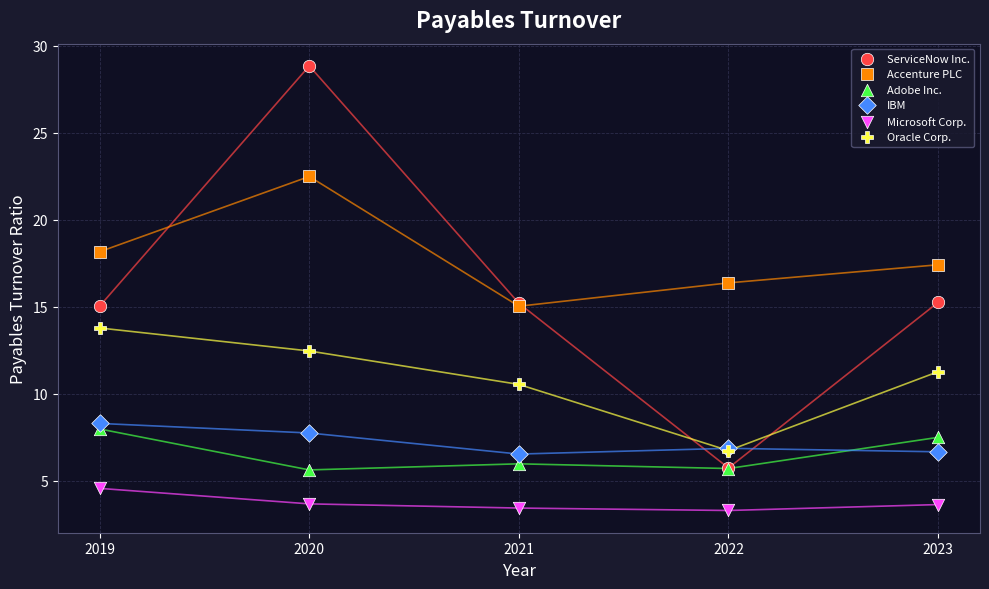

Which series reaches the minimum Y coordinate?

Microsoft Corp.